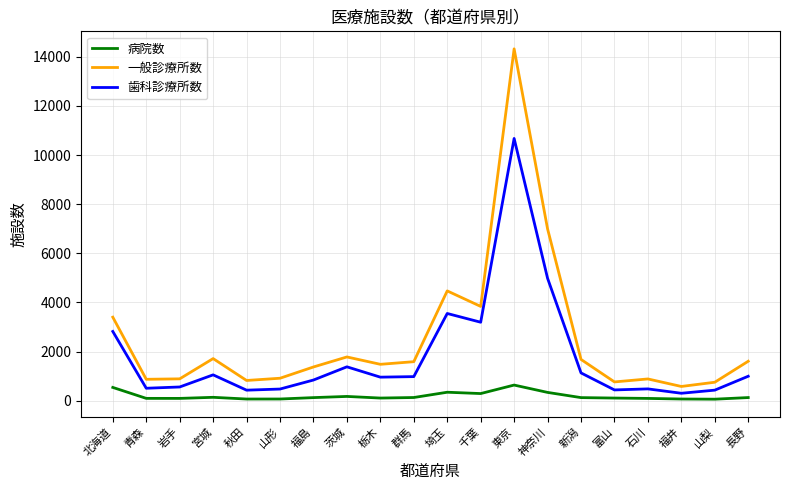

What position from the left is 長野?

20